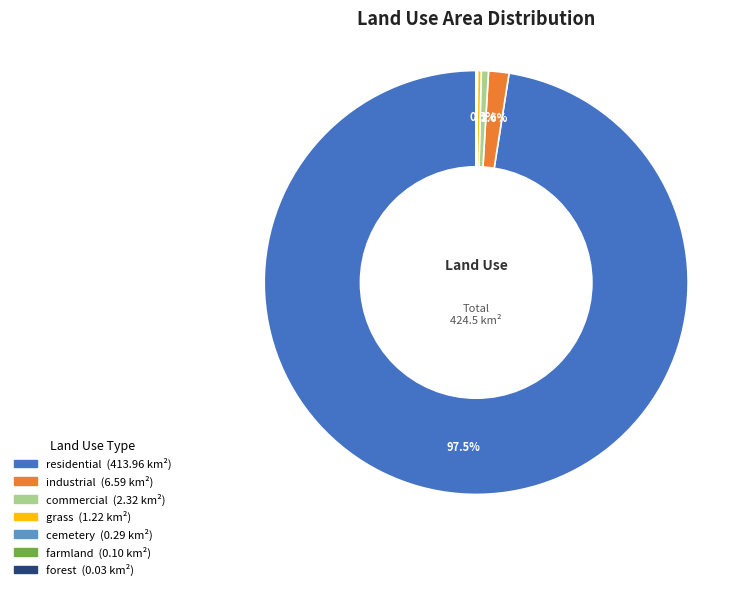

To the nearest percent, what is the combined percentage of industrial and grass?

2%